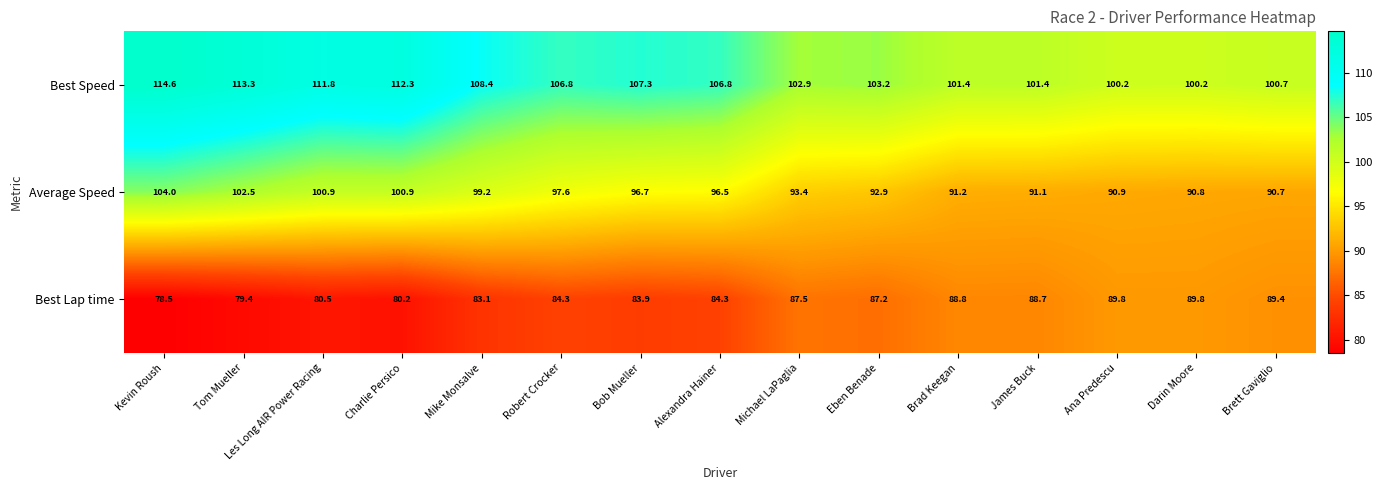

At which label is Average Speed closest to 97?

Bob Mueller